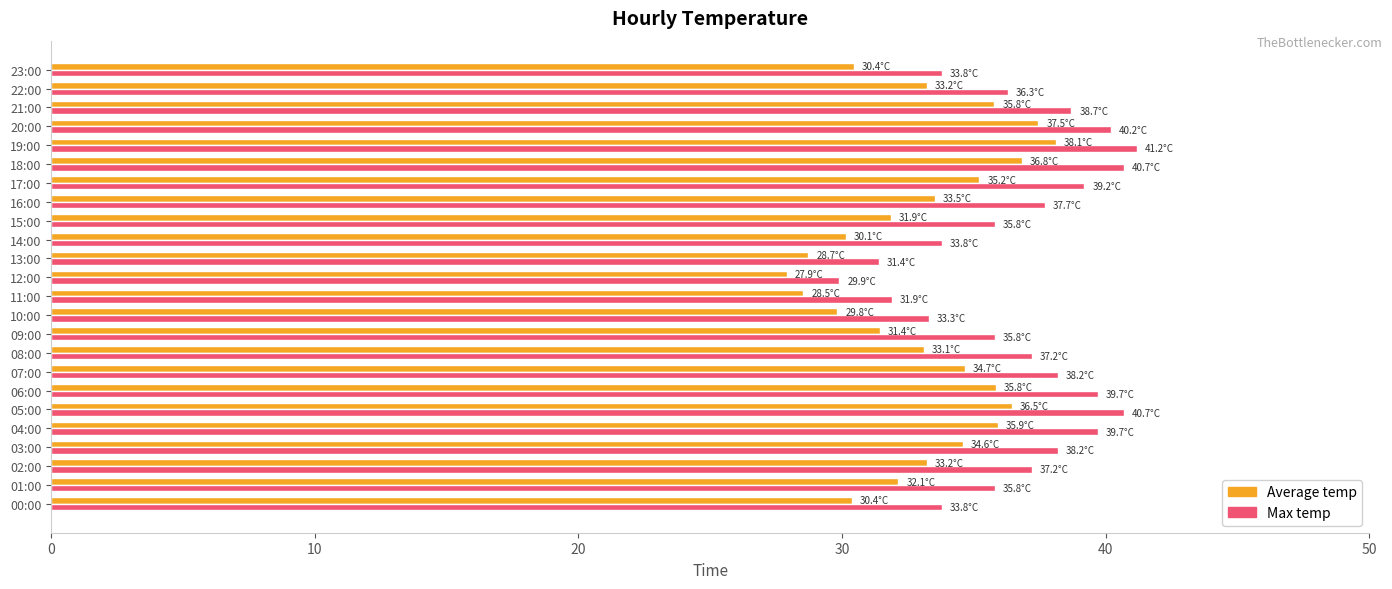

What are all the series names shown in the legend?

Average temp, Max temp